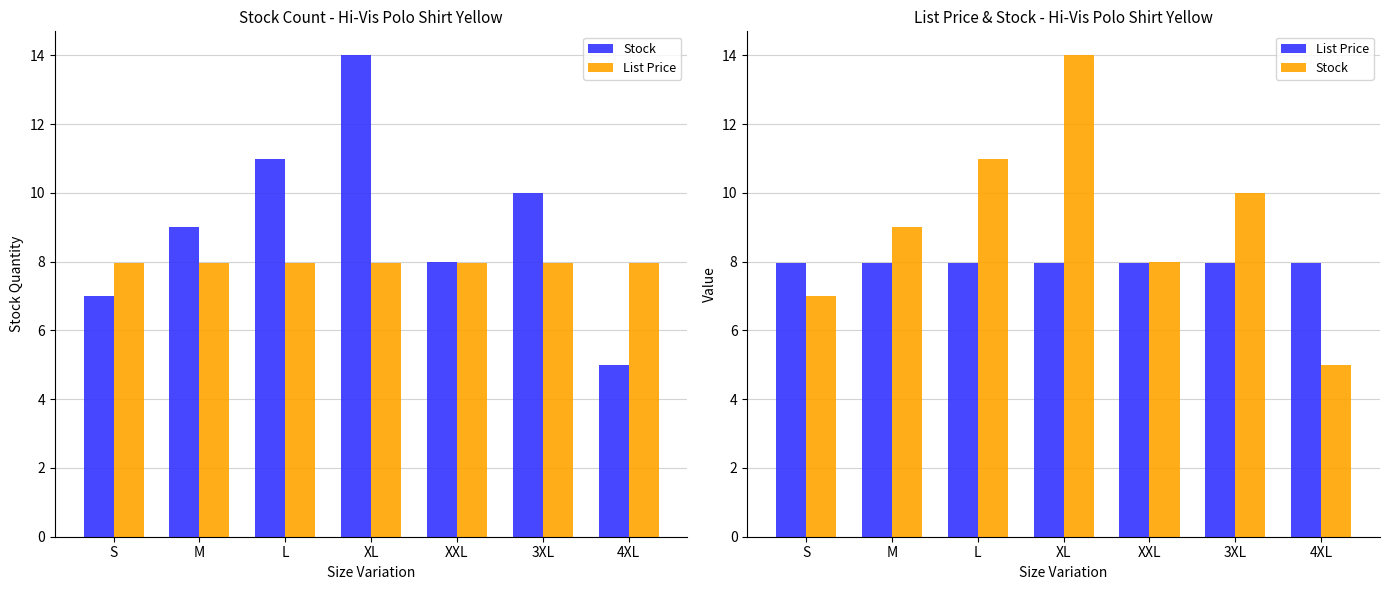

How many data points does each series have?

7